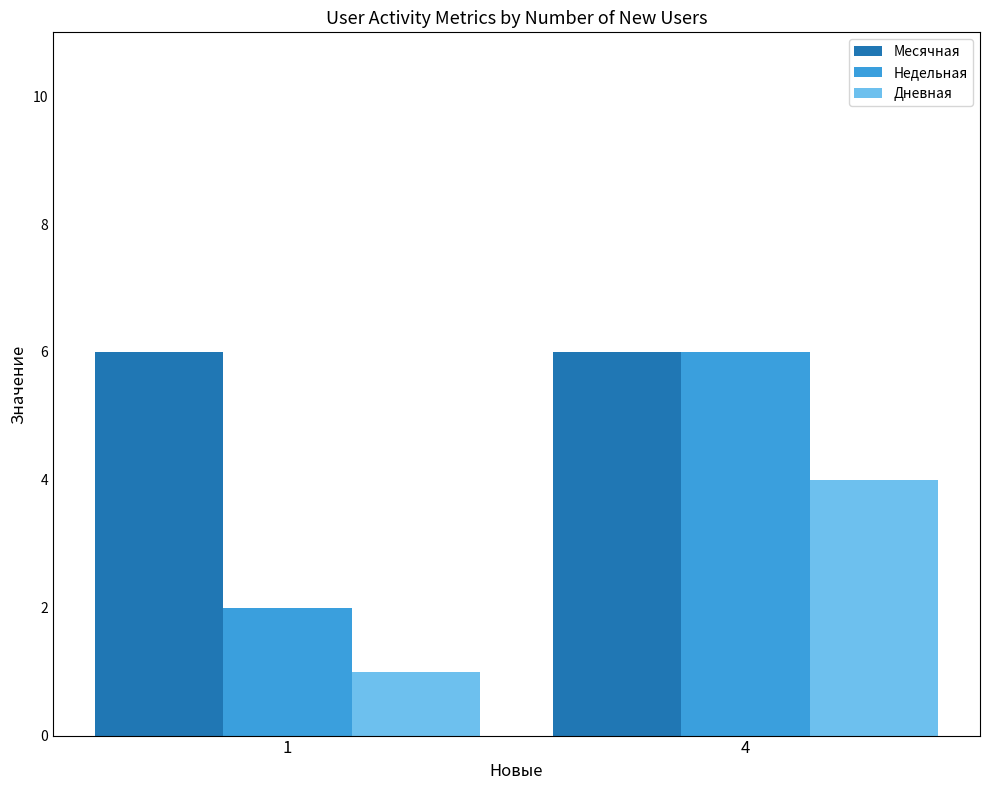

Count the Недельная values in the range 2 to 6.

2